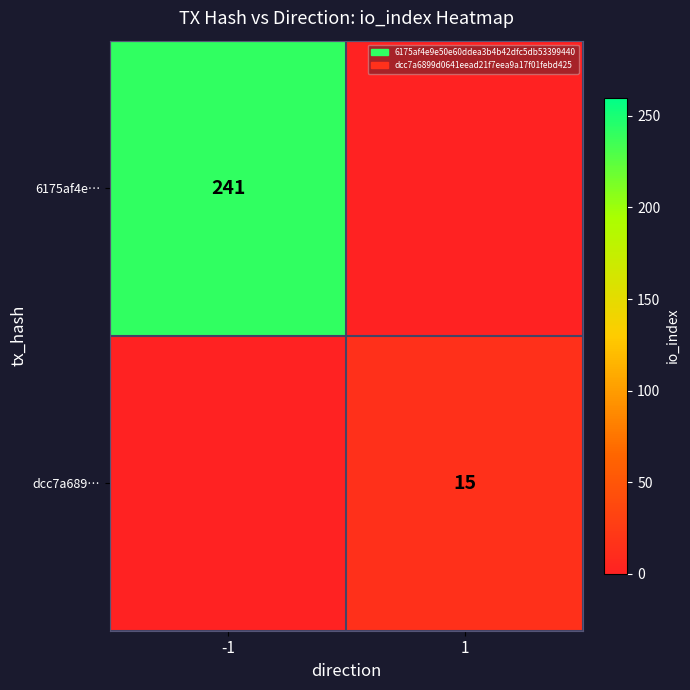

Which has a higher value, 1 or -1?

-1